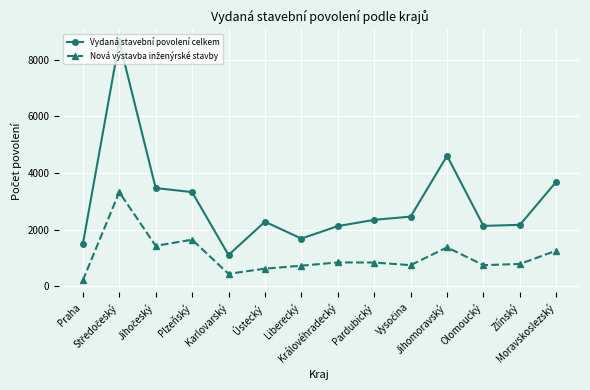

Is this an area chart (filled region under the line)?

No